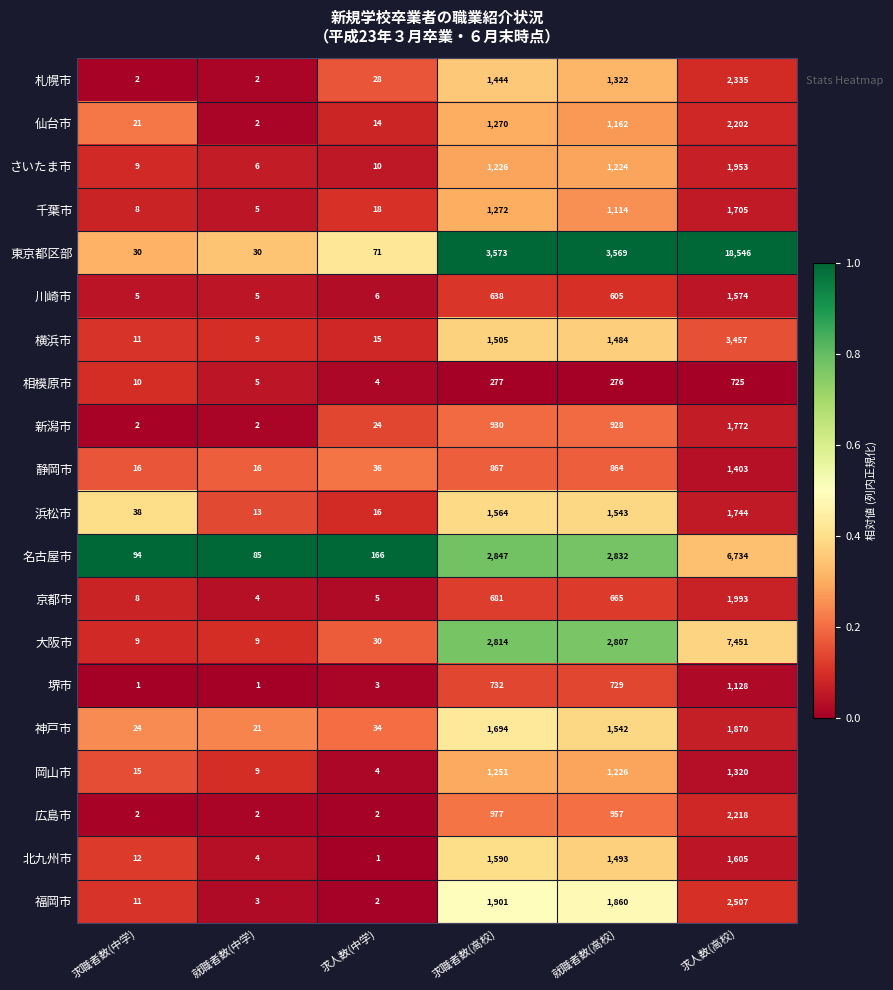

Which series has the largest total across all categories?

東京都区部